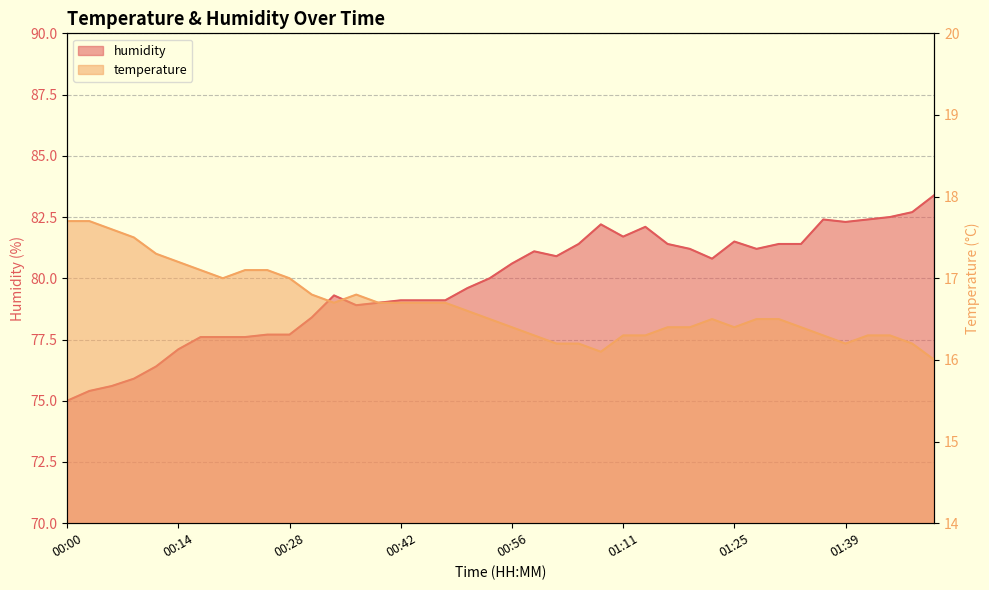

Reading right to left, extract all data points from this chart.

temperature: 01:50=16.0	01:47=16.2	01:44=16.3	01:42=16.3	01:39=16.2	01:36=16.3	01:33=16.4	01:30=16.5	01:28=16.5	01:25=16.4	01:22=16.5	01:19=16.4	01:16=16.4	01:14=16.3	01:11=16.3	01:08=16.1	01:04=16.2	01:02=16.2	00:59=16.3	00:56=16.4	00:53=16.5	00:50=16.6	00:48=16.7	00:45=16.7	00:42=16.7	00:39=16.7	00:37=16.8	00:34=16.7	00:31=16.8	00:28=17.0	00:25=17.1	00:23=17.1	00:20=17.0	00:17=17.1	00:14=17.2	00:12=17.3	00:09=17.5	00:06=17.6	00:03=17.7	00:00=17.7
humidity: 01:50=83.4	01:47=82.7	01:44=82.5	01:42=82.4	01:39=82.3	01:36=82.4	01:33=81.4	01:30=81.4	01:28=81.2	01:25=81.5	01:22=80.8	01:19=81.2	01:16=81.4	01:14=82.1	01:11=81.7	01:08=82.2	01:04=81.4	01:02=80.9	00:59=81.1	00:56=80.6	00:53=80.0	00:50=79.6	00:48=79.1	00:45=79.1	00:42=79.1	00:39=79.0	00:37=78.9	00:34=79.3	00:31=78.4	00:28=77.7	00:25=77.7	00:23=77.6	00:20=77.6	00:17=77.6	00:14=77.1	00:12=76.4	00:09=75.9	00:06=75.6	00:03=75.4	00:00=75.0